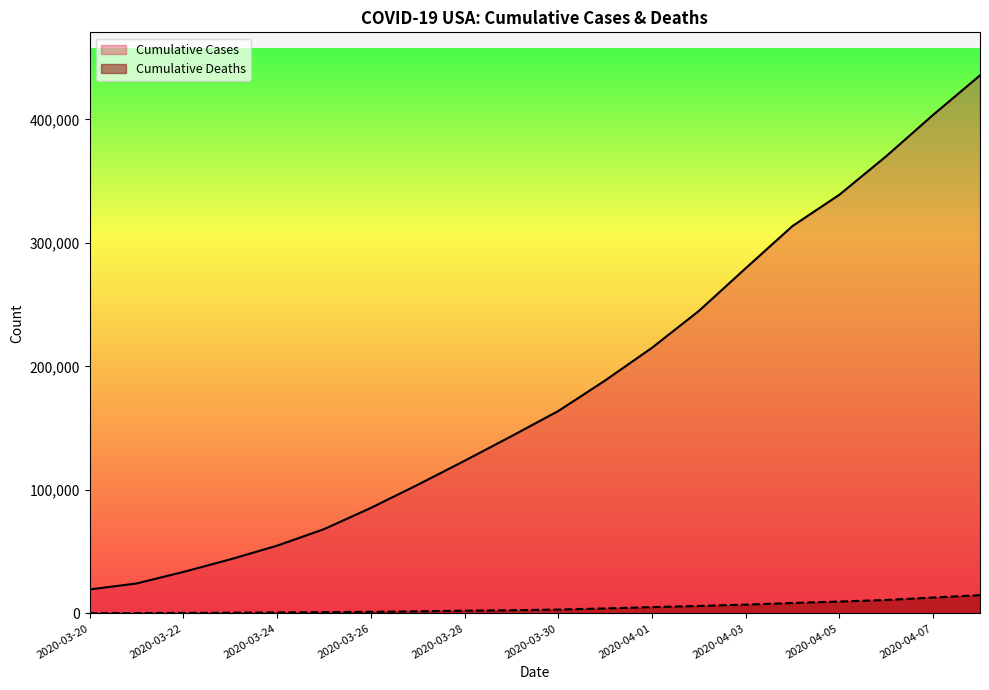

What is the difference between the maximum and second lowest values in the Cumulative Cases series?

411328